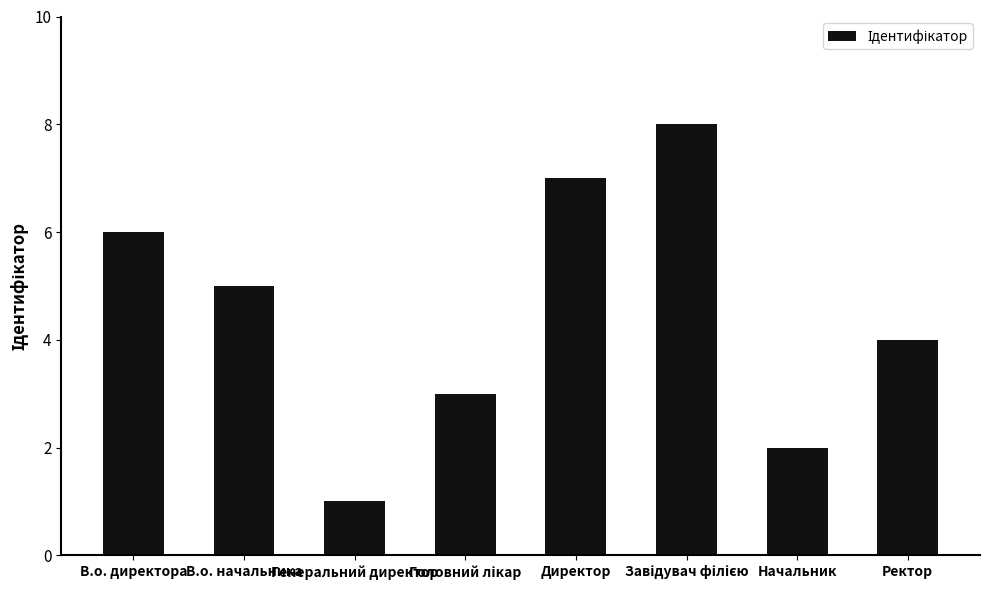

What is the change in value from В.о. директора to Генеральний директор?

-5